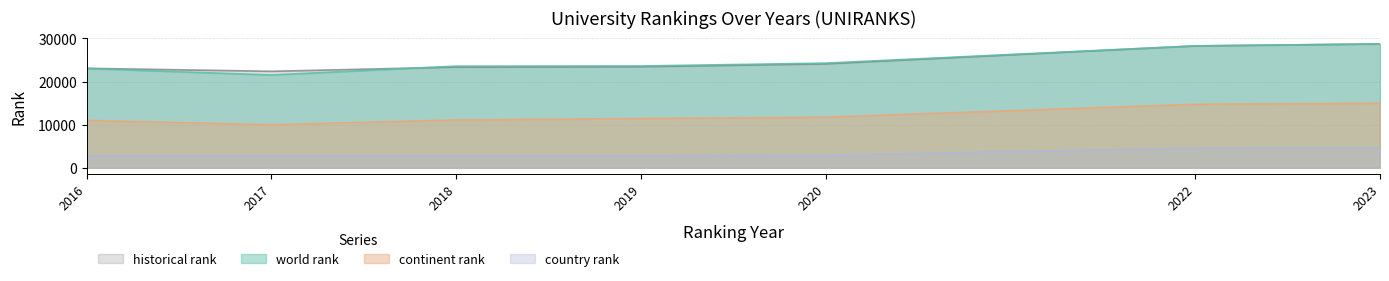

How many lines are shown in the chart?

4